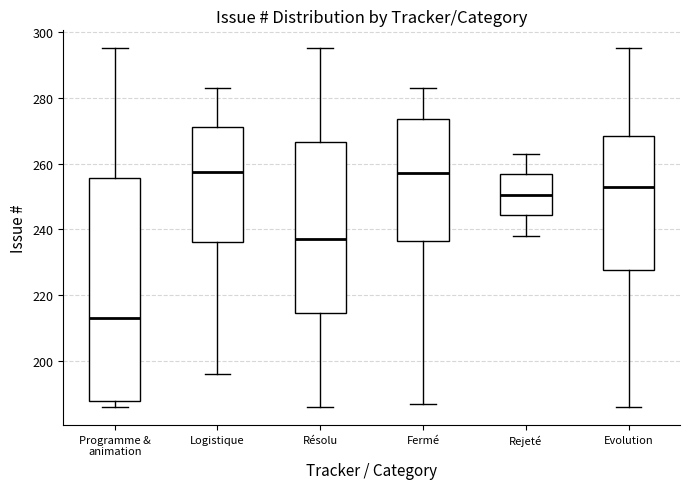

Which box is the tallest, from its lower edge to its upper edge?

Programme & animation